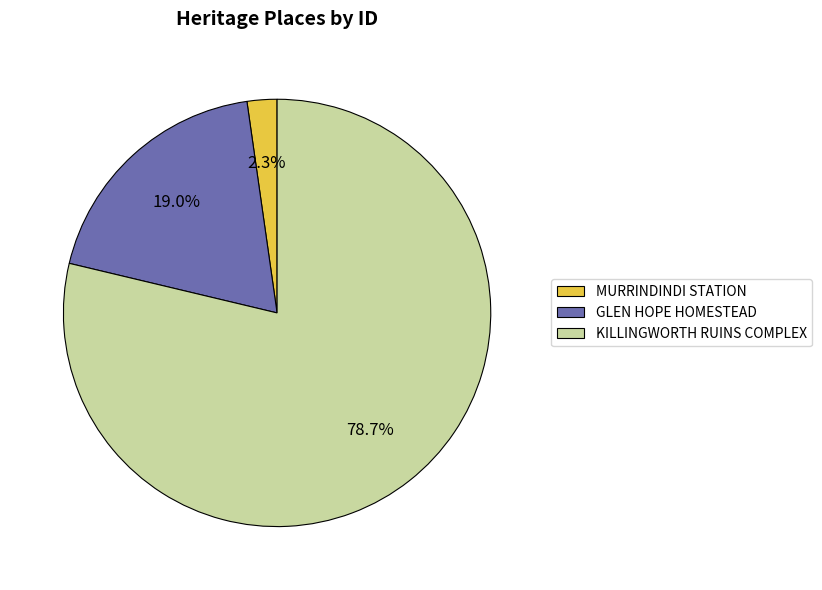

What portion of the pie excludes MURRINDINDI STATION?

97.7%